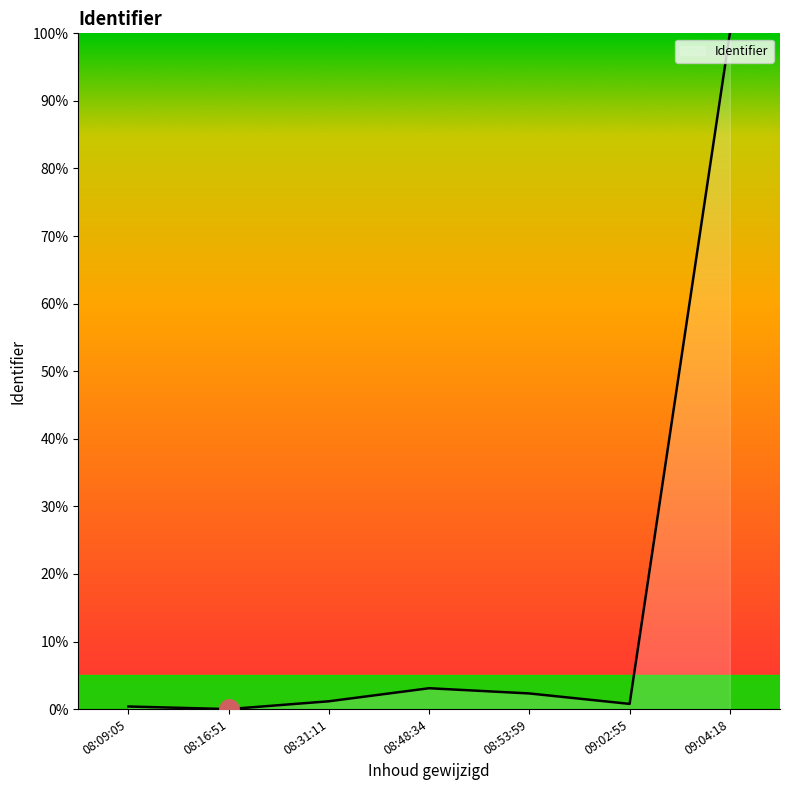

What is the maximum value shown in the chart?

100.0